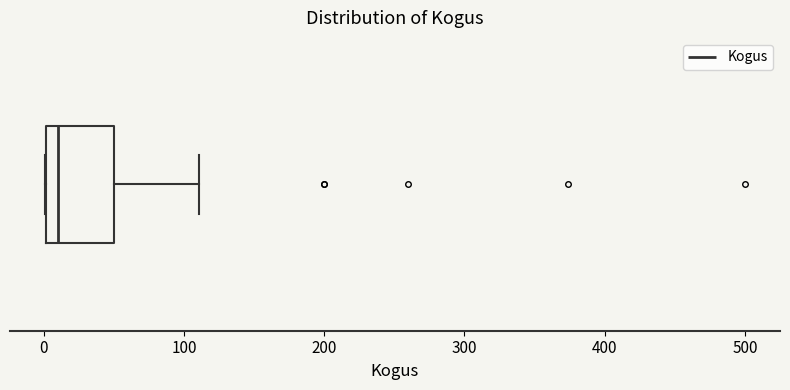

Transcribe this box plot: give where the median line is, the range the box spans, and where the two whiskers end, as read against the x-axis. The values are not printed on the chart, so give them approximately, as read against the axis.

median 10, box 0 to 50, whiskers 0 to 110